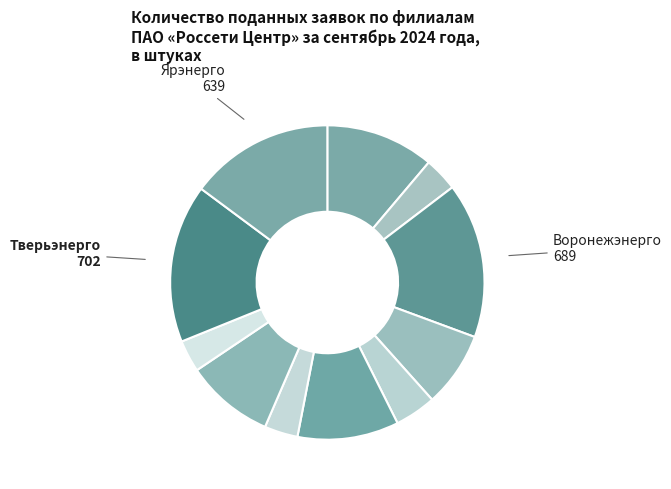

Which category has the smallest portion of the pie?

Тамбовэнерго